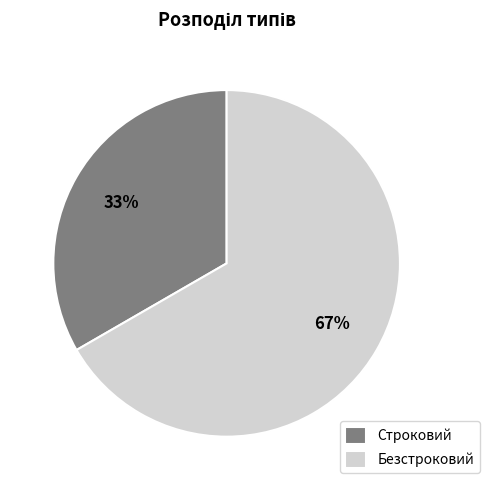

To the nearest percent, what is the combined percentage of Безстроковий and Строковий?

100%